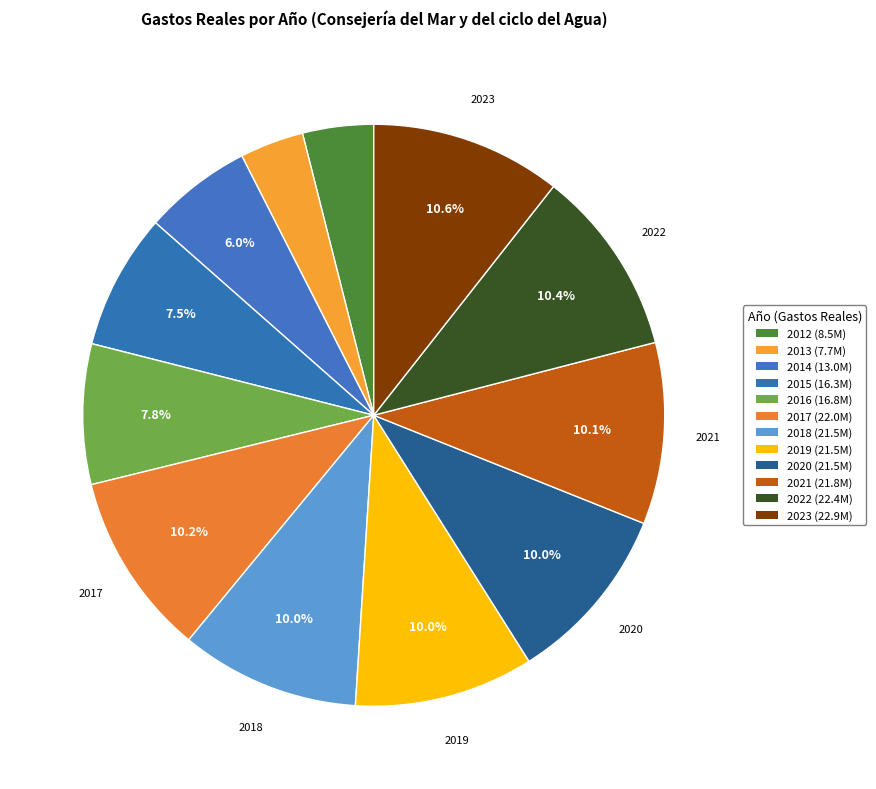

To the nearest percent, what portion does 2017 represent?

10%